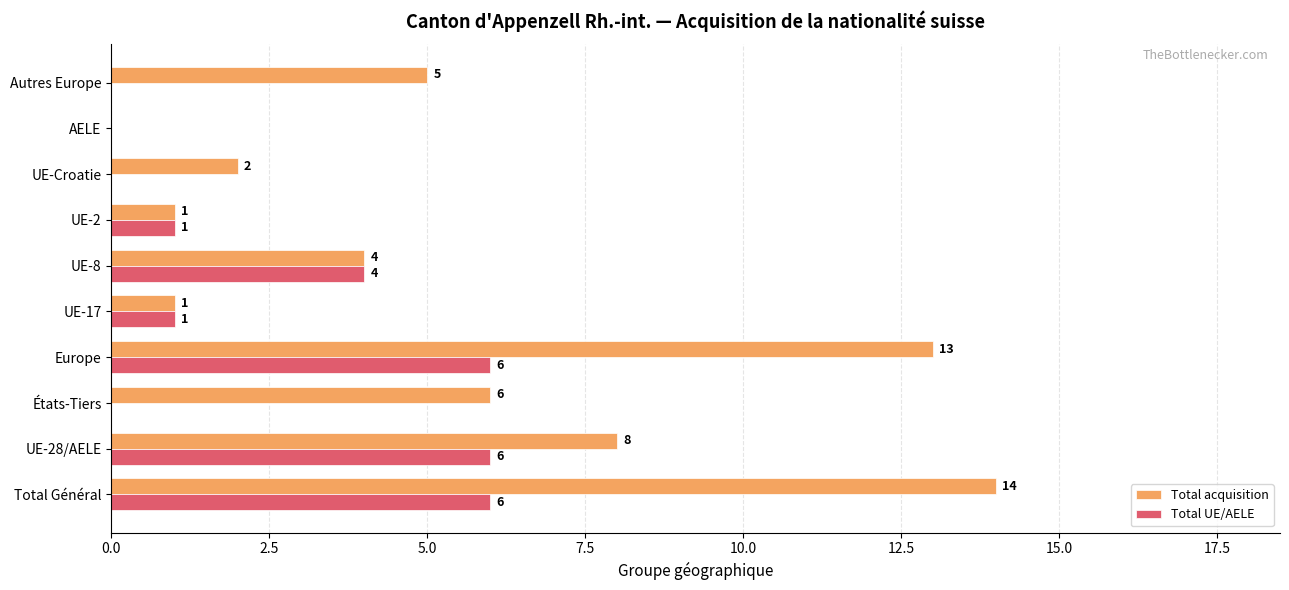

How many Total UE/AELE values are between 0 and 6?

10